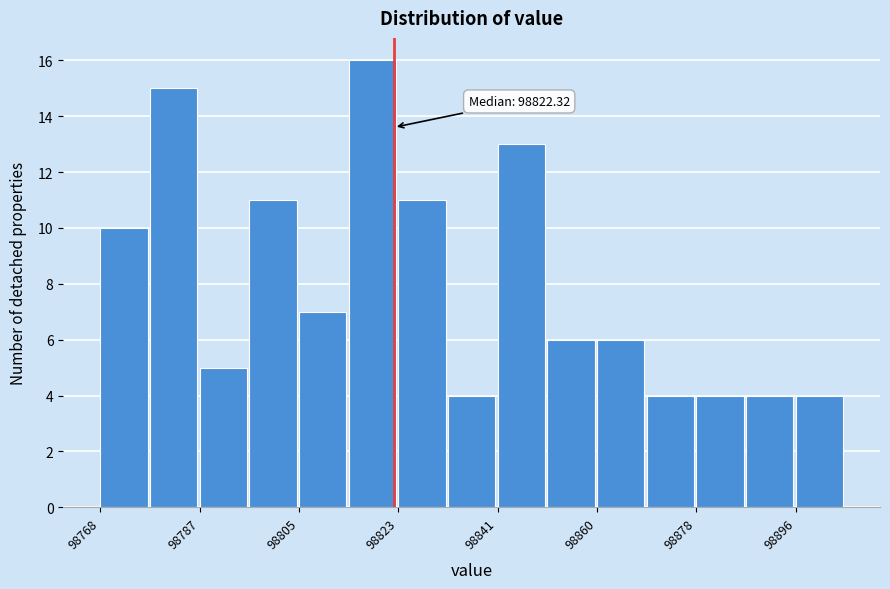

Over which range of the x-axis is the bar tallest?

98814 to 98824